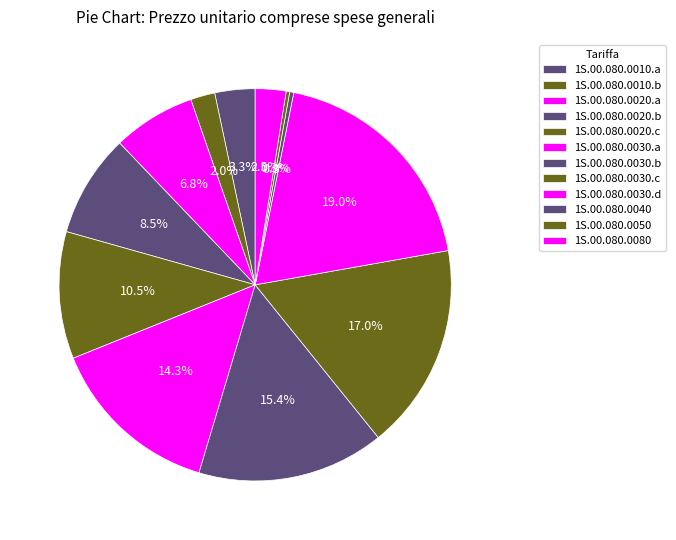

How many slices are in this pie chart?

12